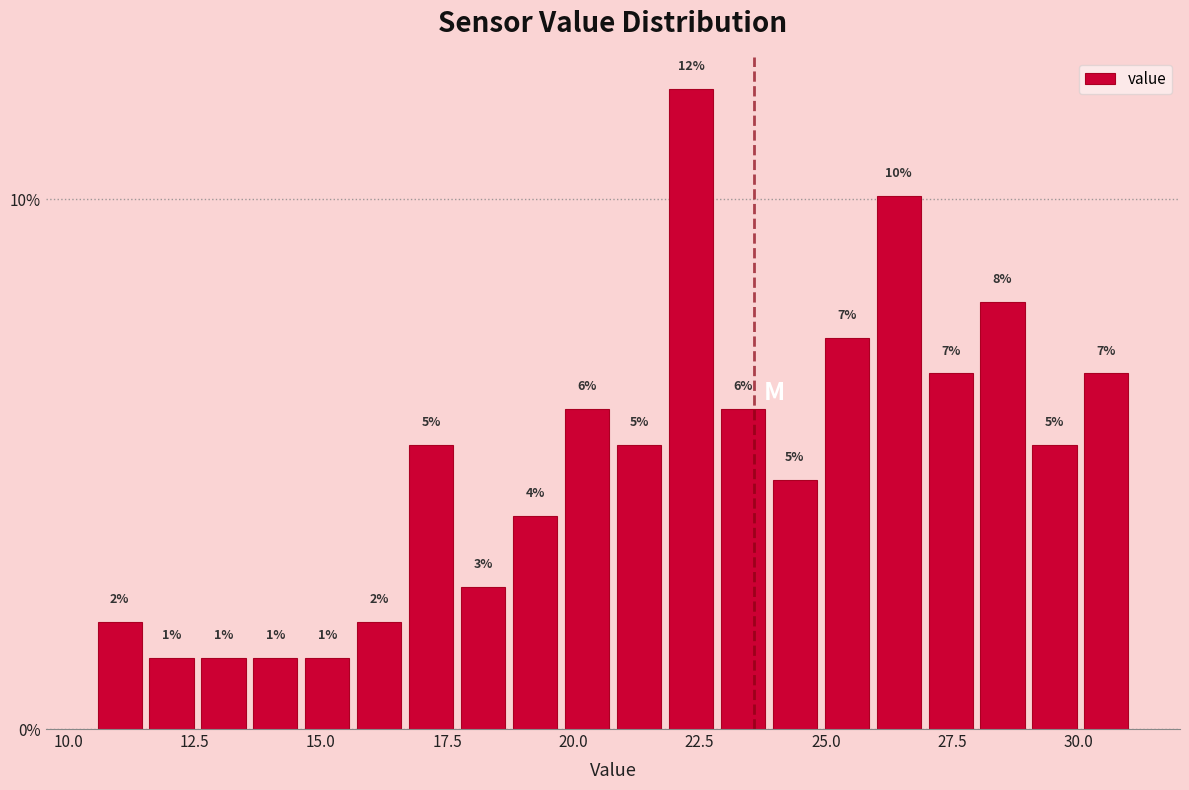

Read against the x-axis, roughly where is the centre of the tallest bar?

22.5